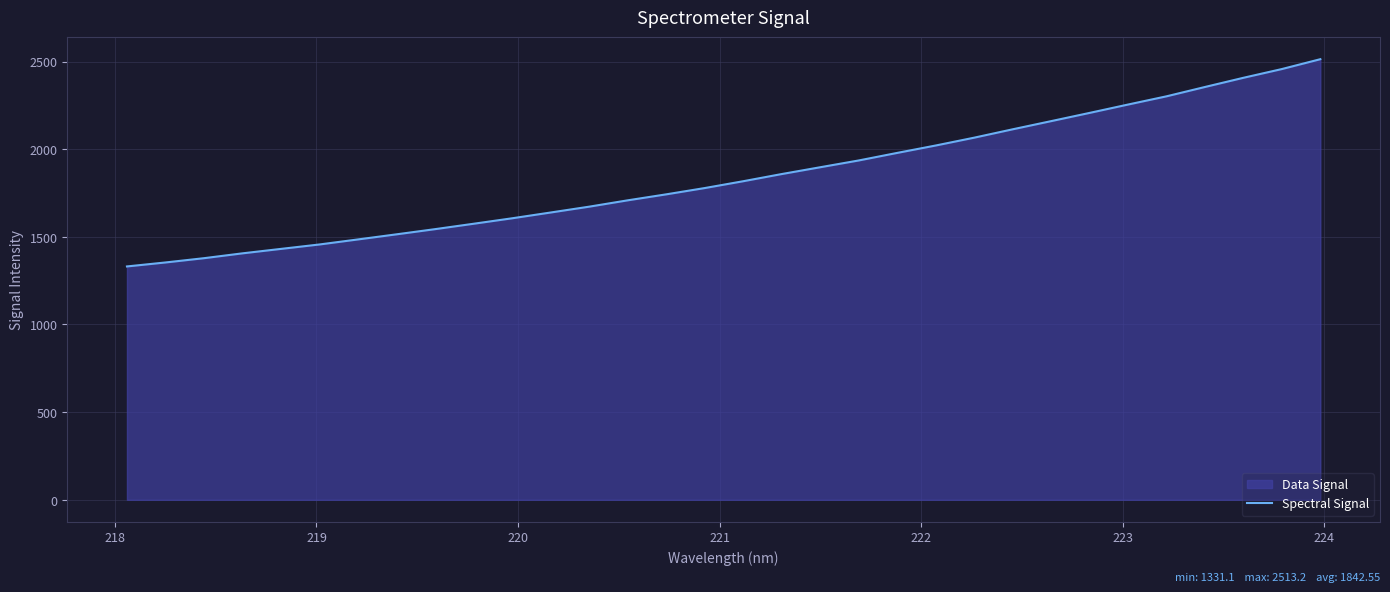

What is the maximum value shown in the chart?

2513.2